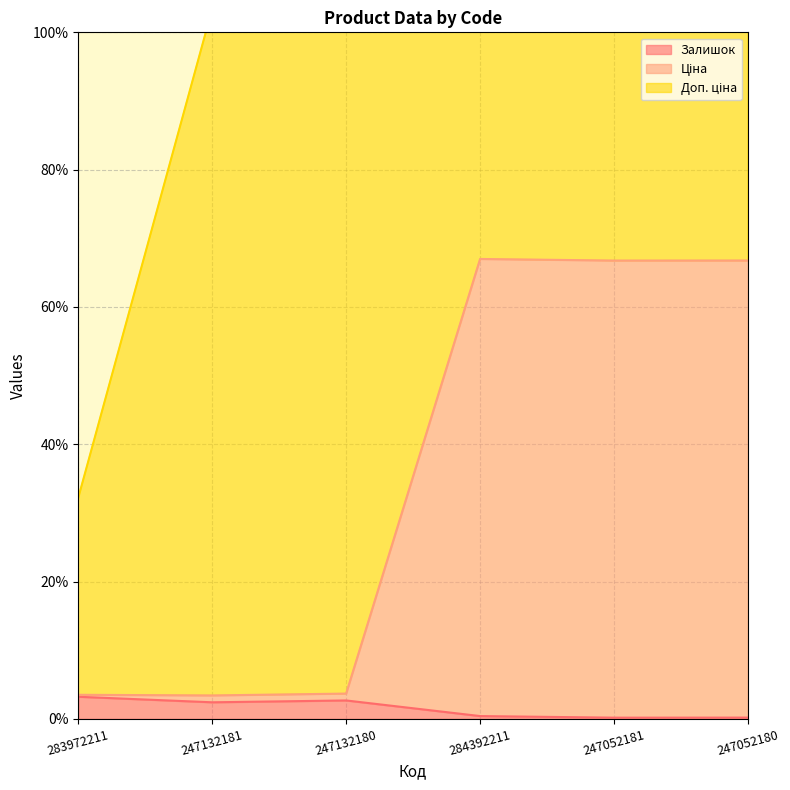

What is the sum of the Залишок values at 283972211 and 247052181?

3.4